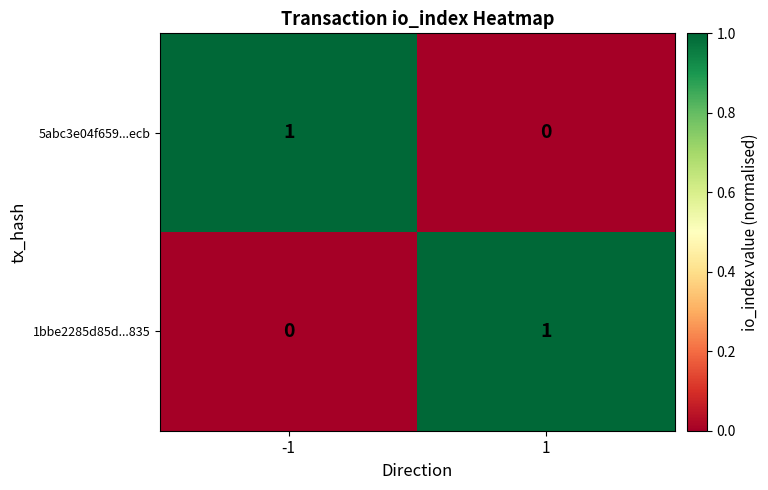

How many series are shown in this chart?

2